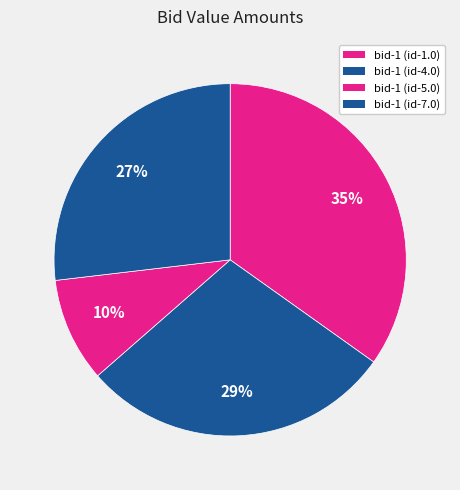

Rank the categories by value from lowest to highest.

bid-1 (id-5.0), bid-1 (id-7.0), bid-1 (id-4.0), bid-1 (id-1.0)